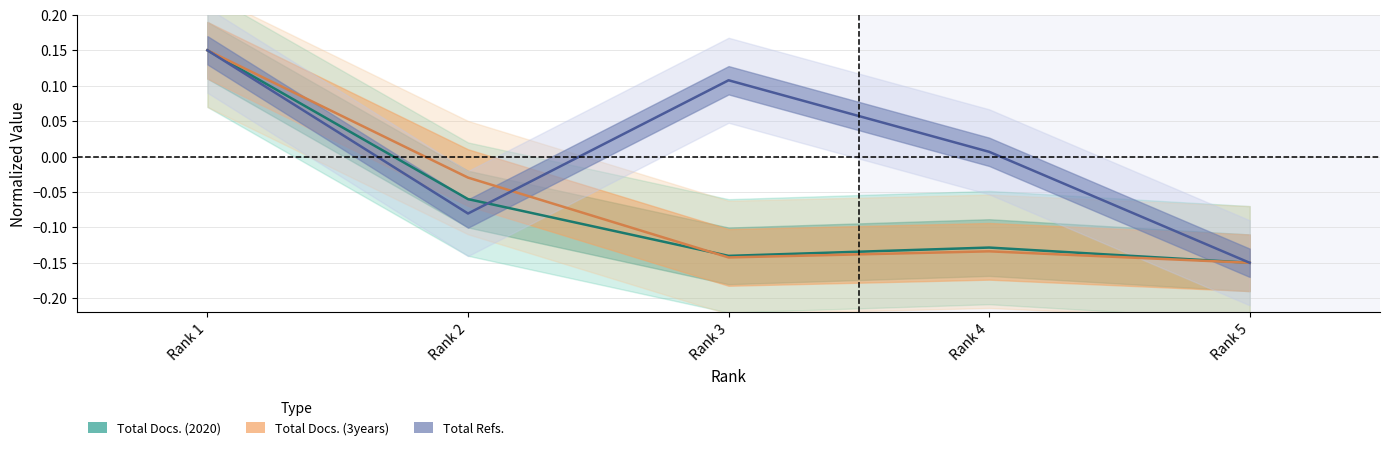

What is the difference between the second highest and minimum values in the Total Refs. series?

0.3